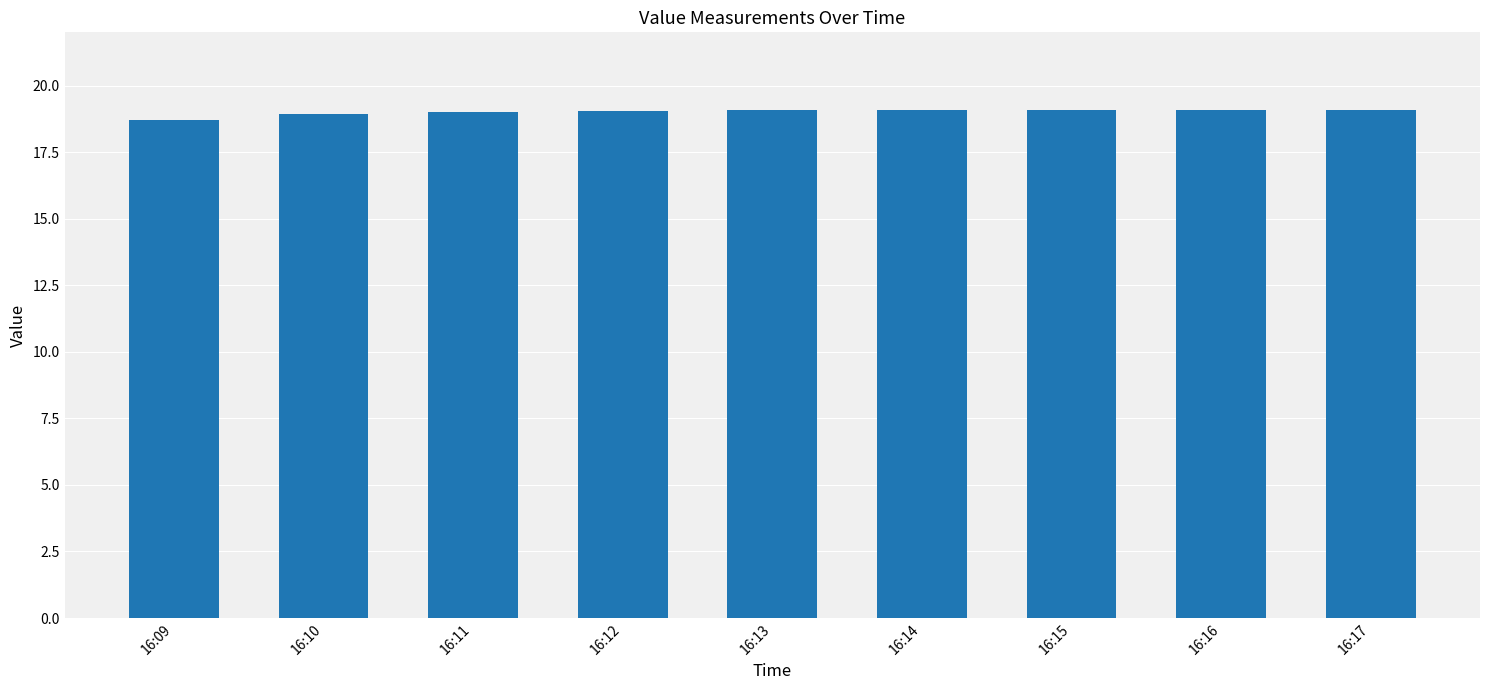

How many series are shown in this chart?

1